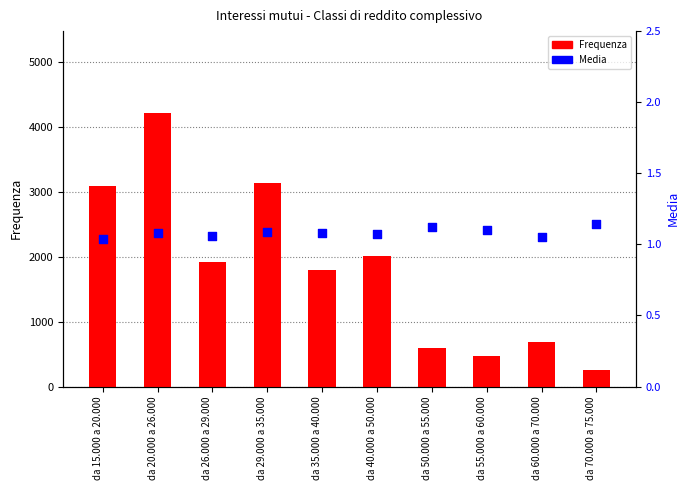

Which series has the widest spread of Y values?

Frequenza